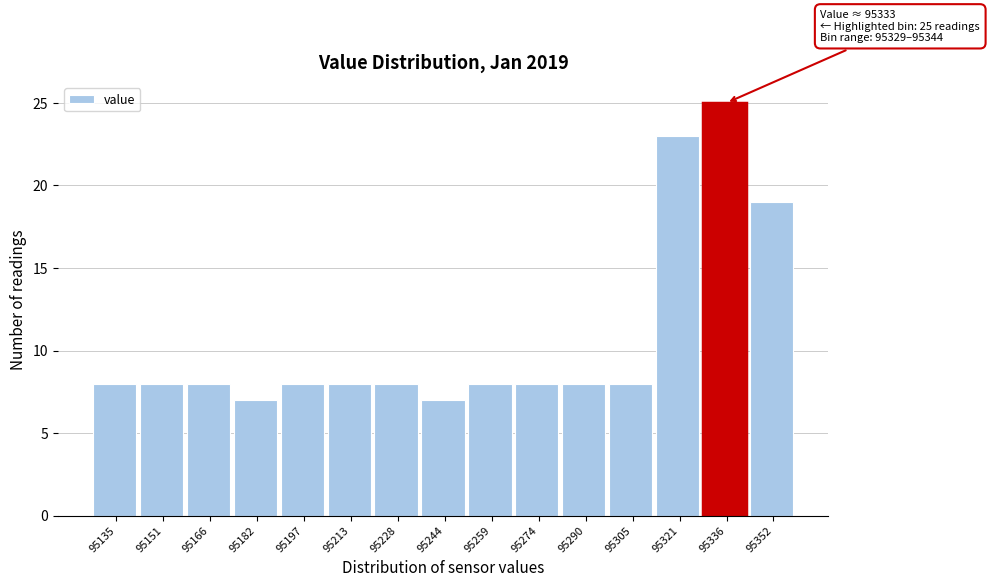

Over which range of the x-axis is the bar tallest?

95330 to 95344